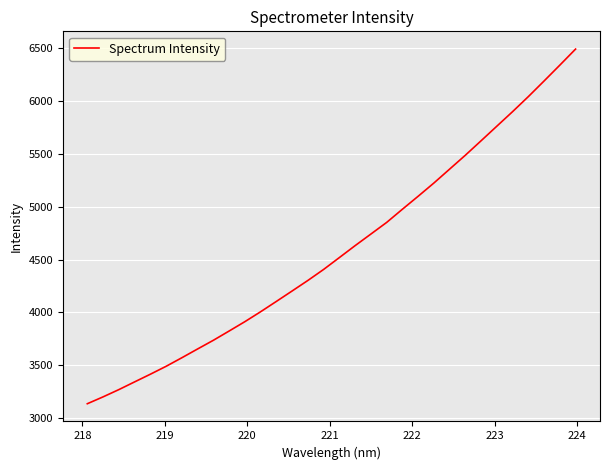

What is the smallest value displayed?

3136.2